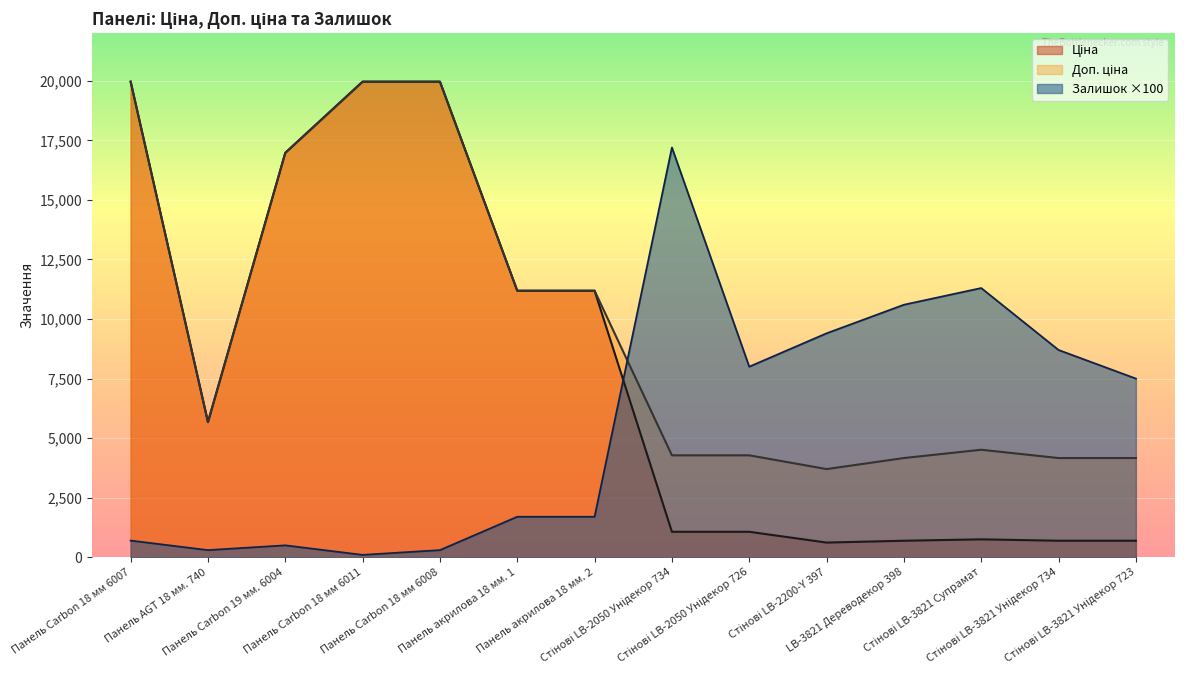

What is the approximate value of Доп. ціна at Стінові LB-3821 Супрамат?

4513.3